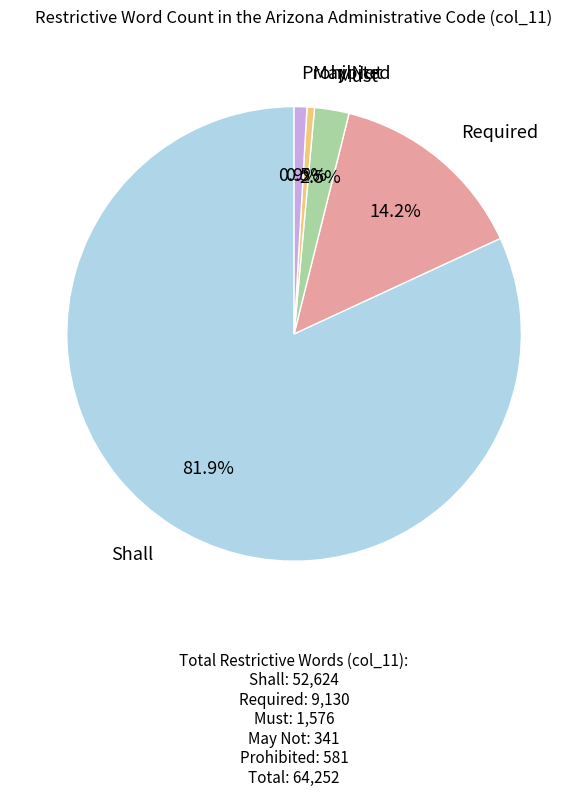

Does any single category account for the majority?

Yes